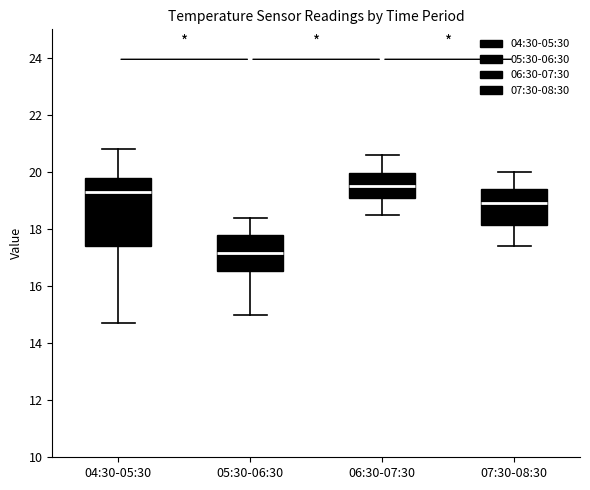

Which box's median line is the highest?

06:30-07:30